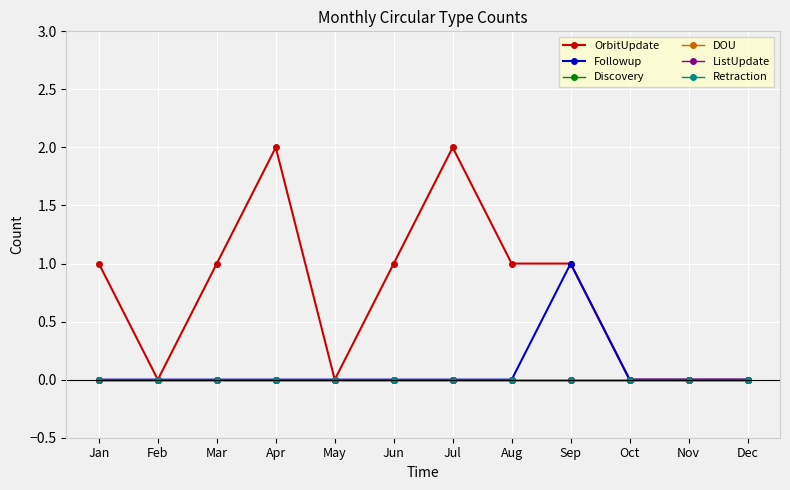

Is this an area chart (filled region under the line)?

No